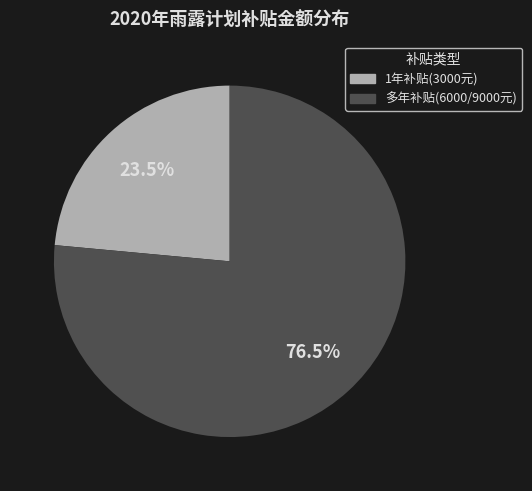

What is the ratio of the value at 1年补贴(3000元) to the value at 多年补贴(6000/9000元)?

0.3